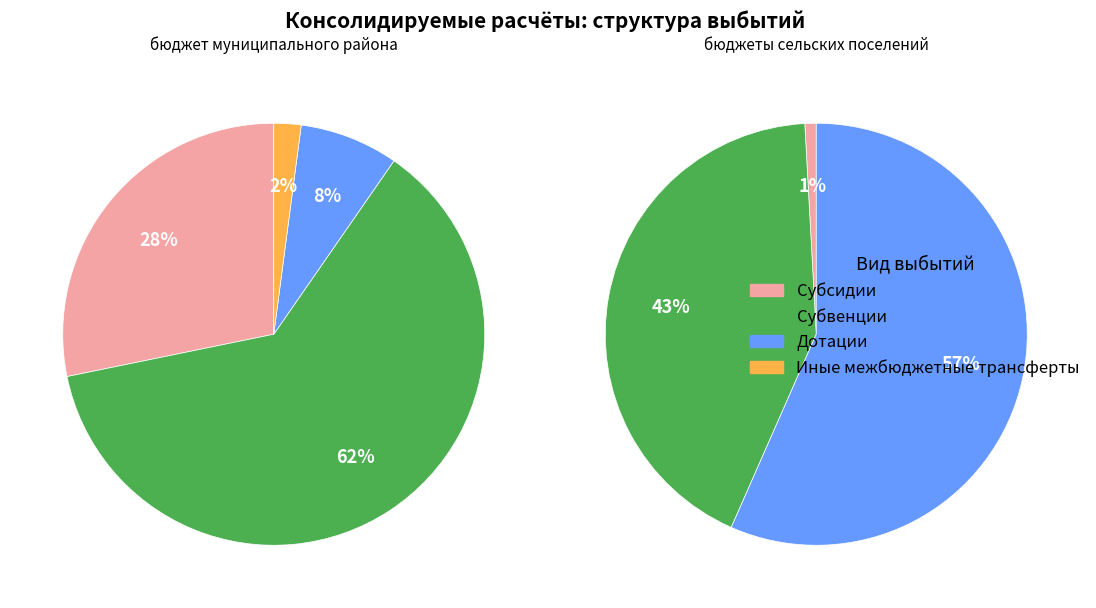

What is the spread (max minus min) of values at Дотации?

26148636.3